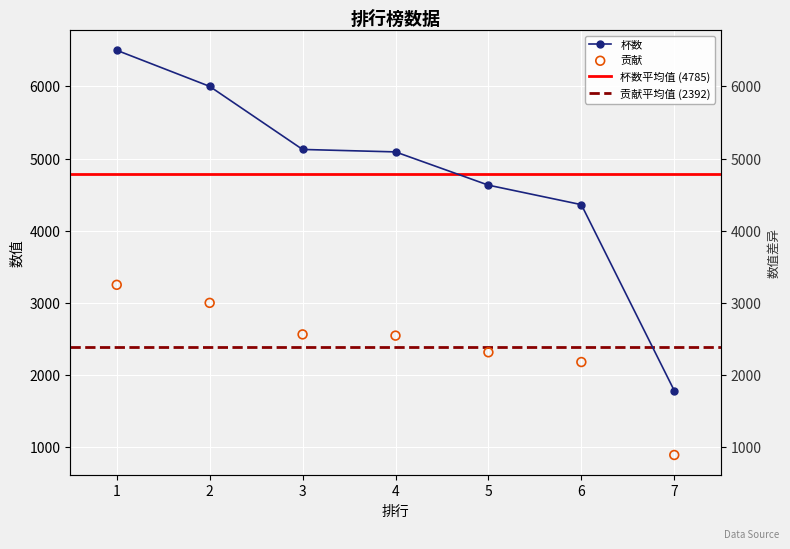

Which series contains the highest Y value?

杯数